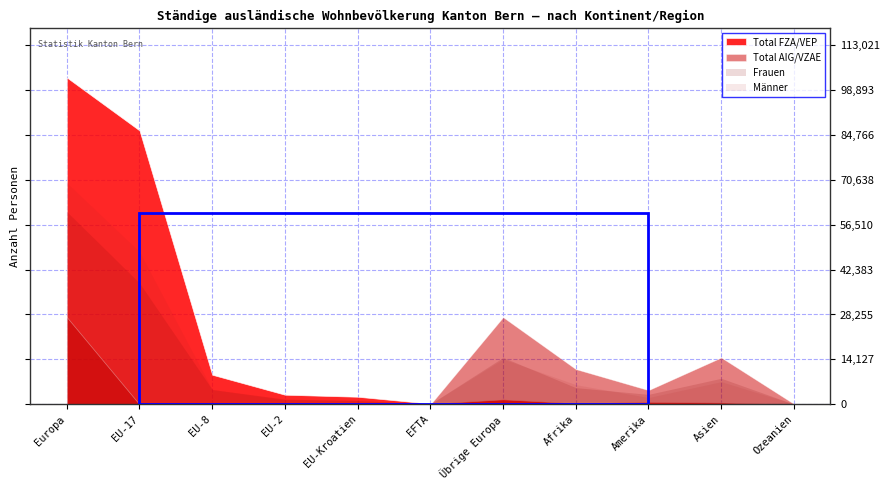

At which label does Total FZA/VEP first exceed 1607?

Europa